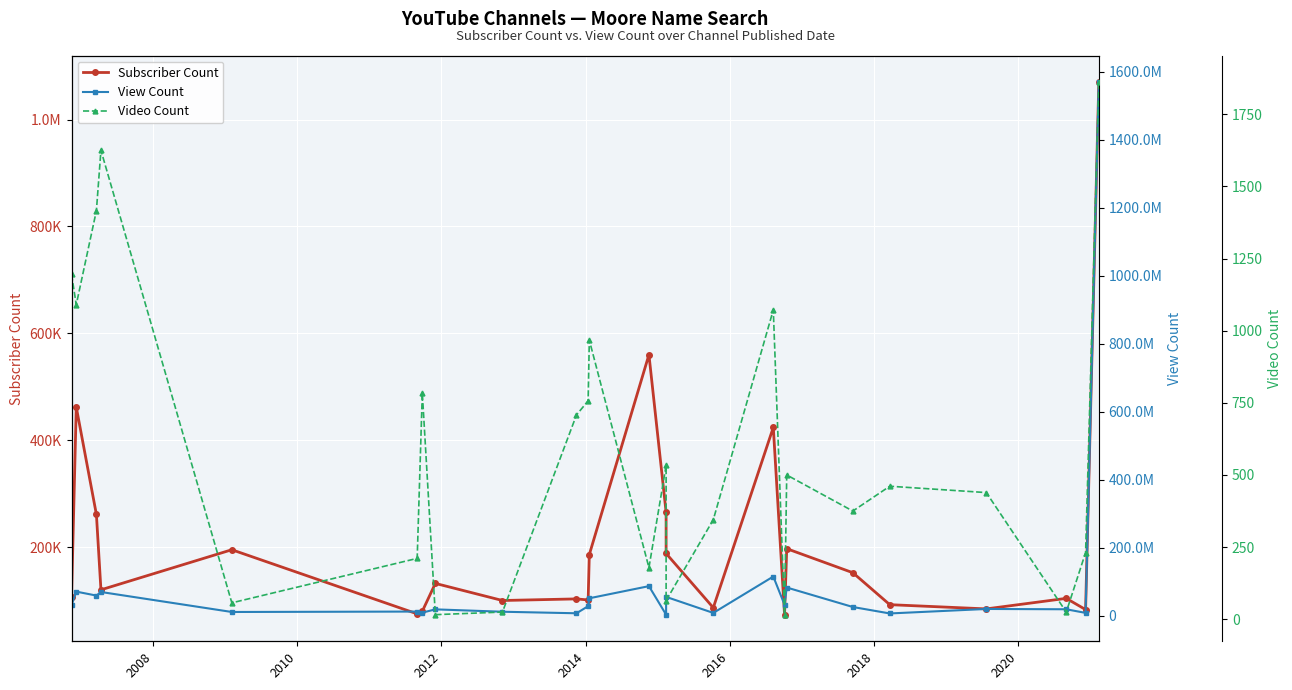

What is the sum of all View Count values?

2397550525